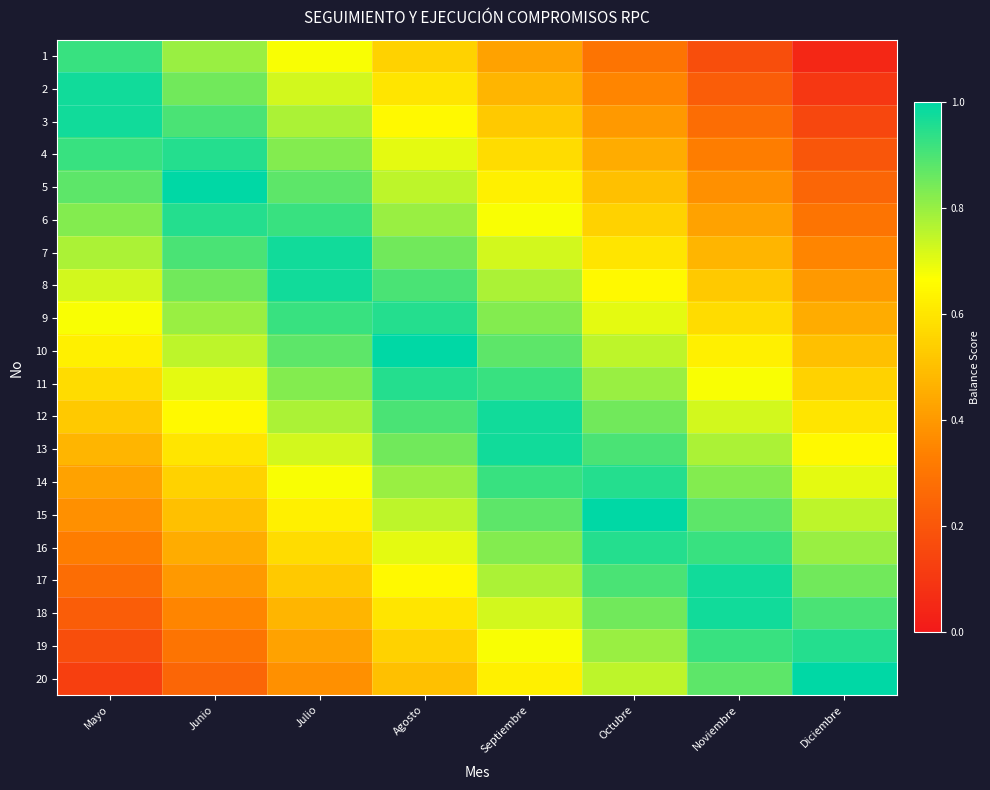

At how many categories does at least one series exceed 0?

8